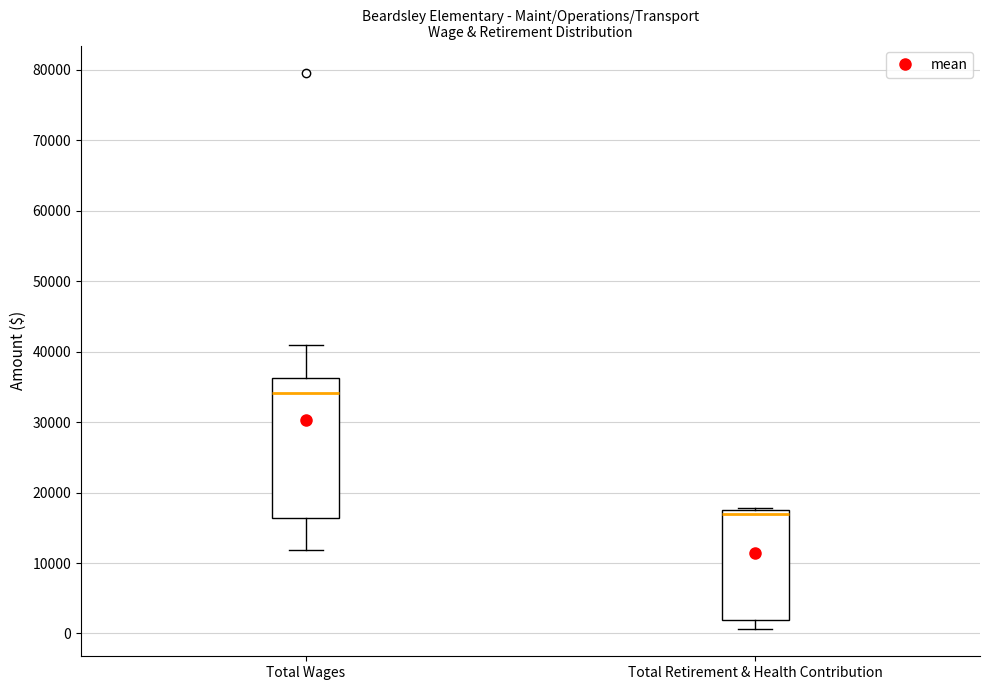

Reading left to right, read every box against the y-axis: the position of its median line, the range the box covers, and the ends of its whiskers. The values are not printed on the chart, so give them approximately, as read against the axis.

Total Wages: median 34000, box 16000 to 36000, whiskers 12000 to 41000
Total Retirement & Health Contribution: median 17000, box 2000 to 18000, whiskers 1000 to 18000